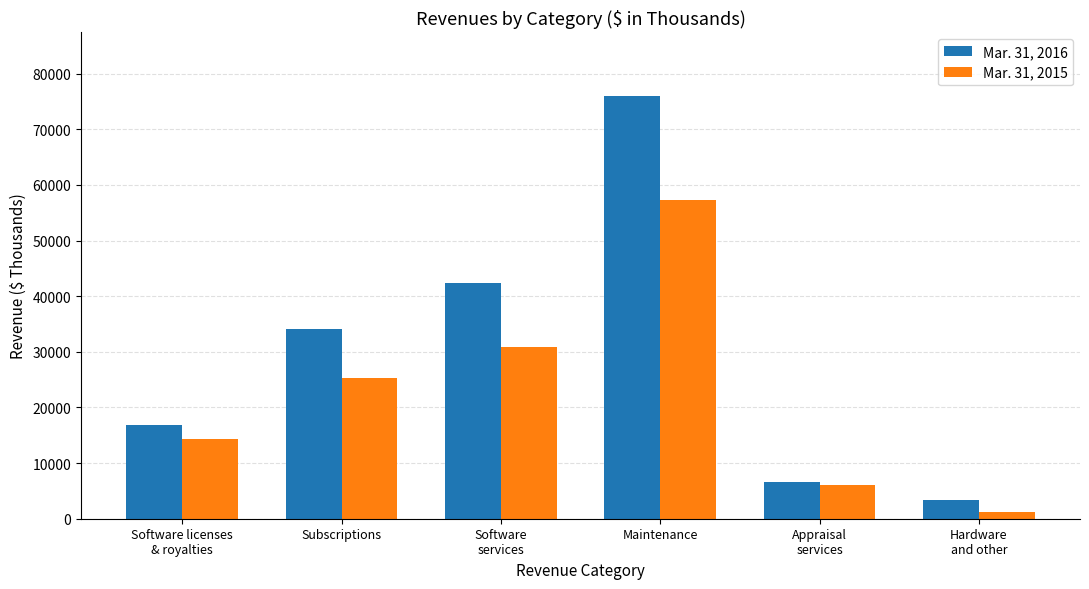

How many bars are there in each group?

2